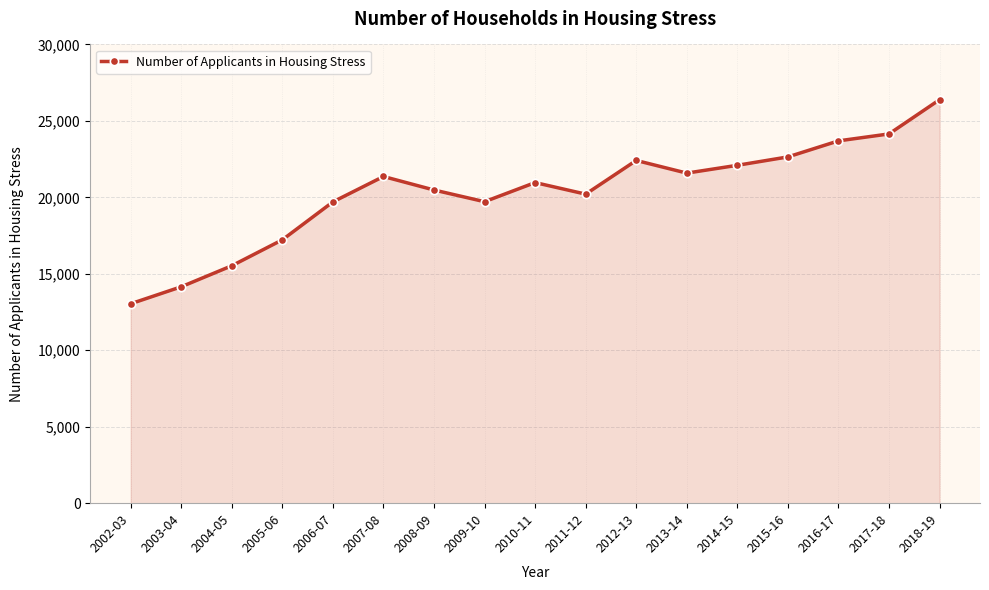

What is the ratio of the value at 2007-08 to the value at 2011-12?

1.1